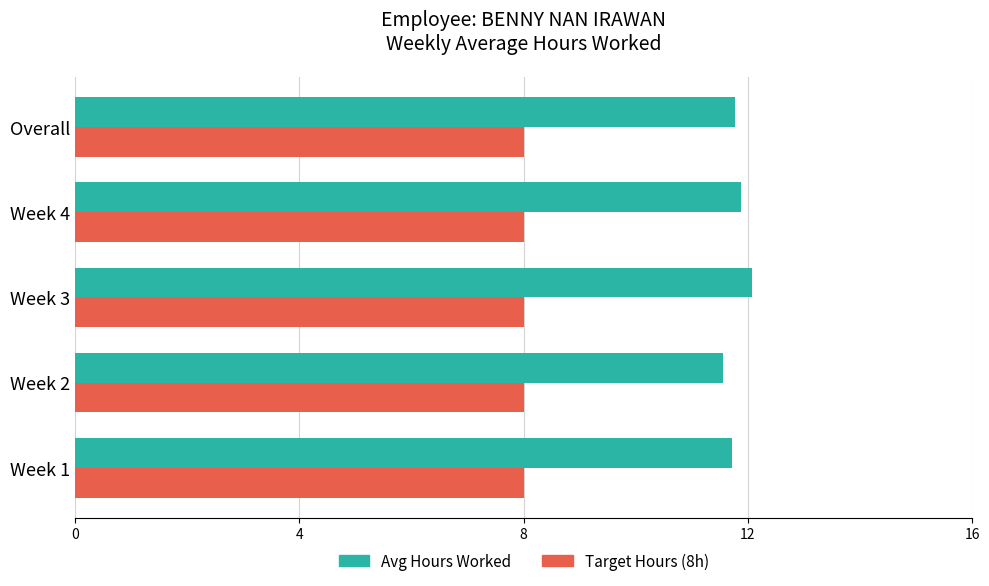

True or false: Target Hours (8h) has a value of 13.9 at Overall.

False